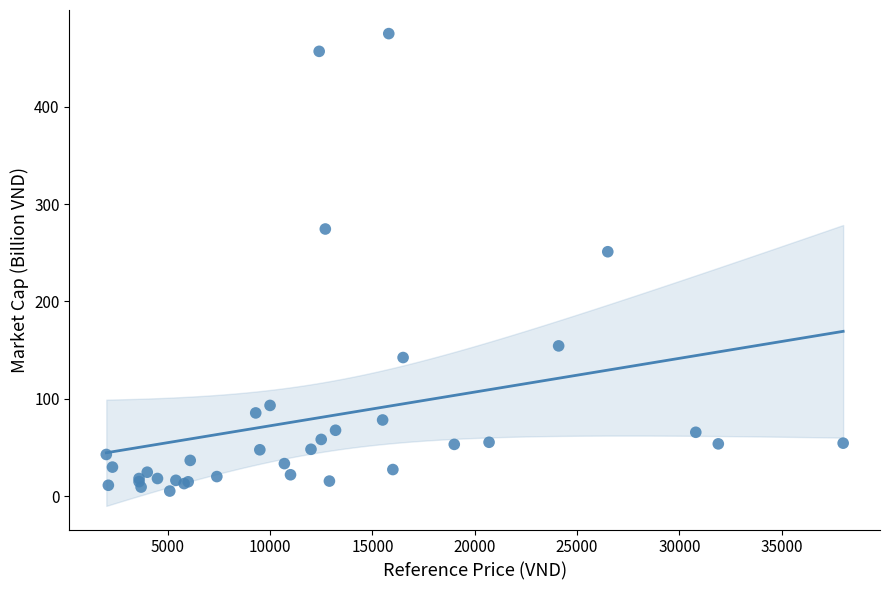

What Y value in the scatter plot is closest to 240?

251.0